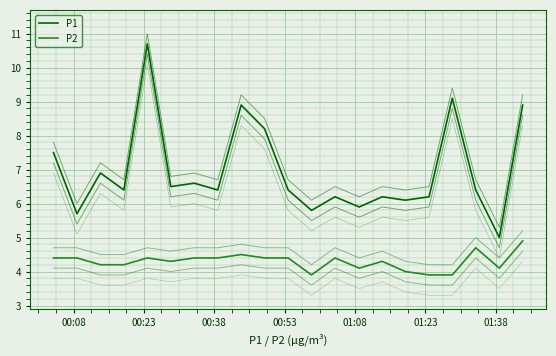

How many distinct data groups are displayed?

2